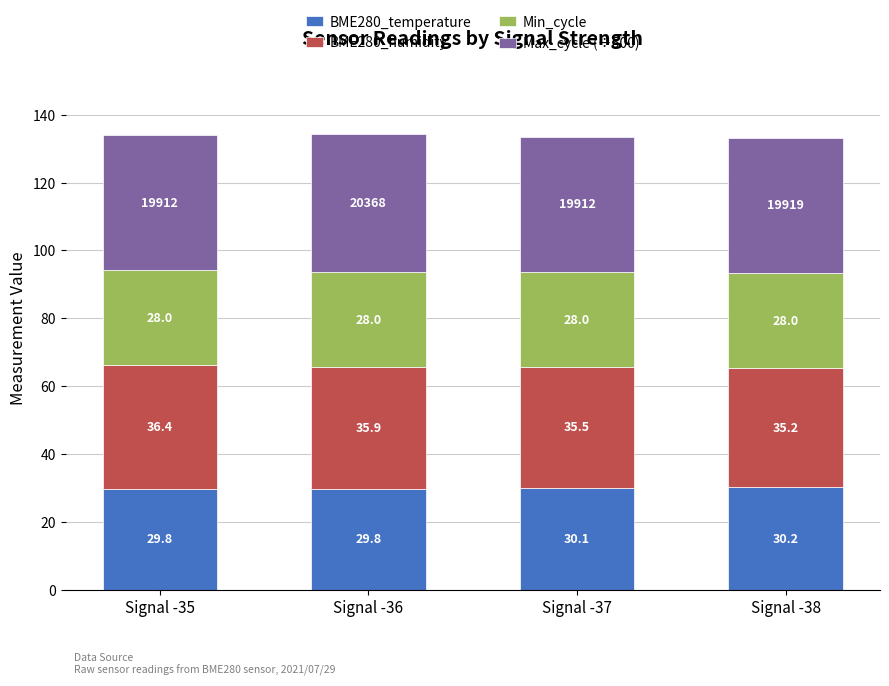

Reading left to right, what are the values for BME280_temperature?

29.8	29.8	30.1	30.2